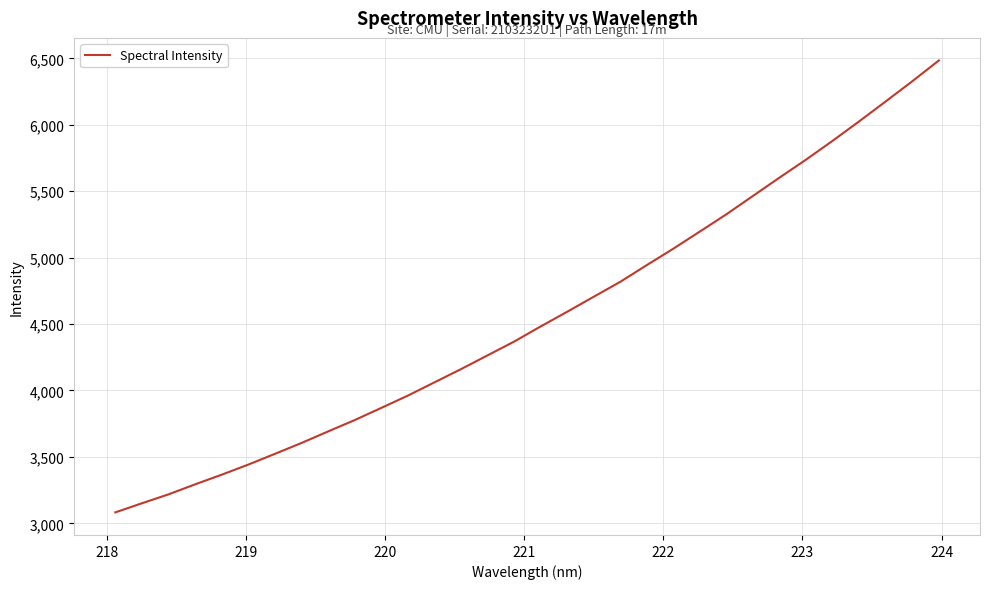

Count the number of categories in the chart.

32